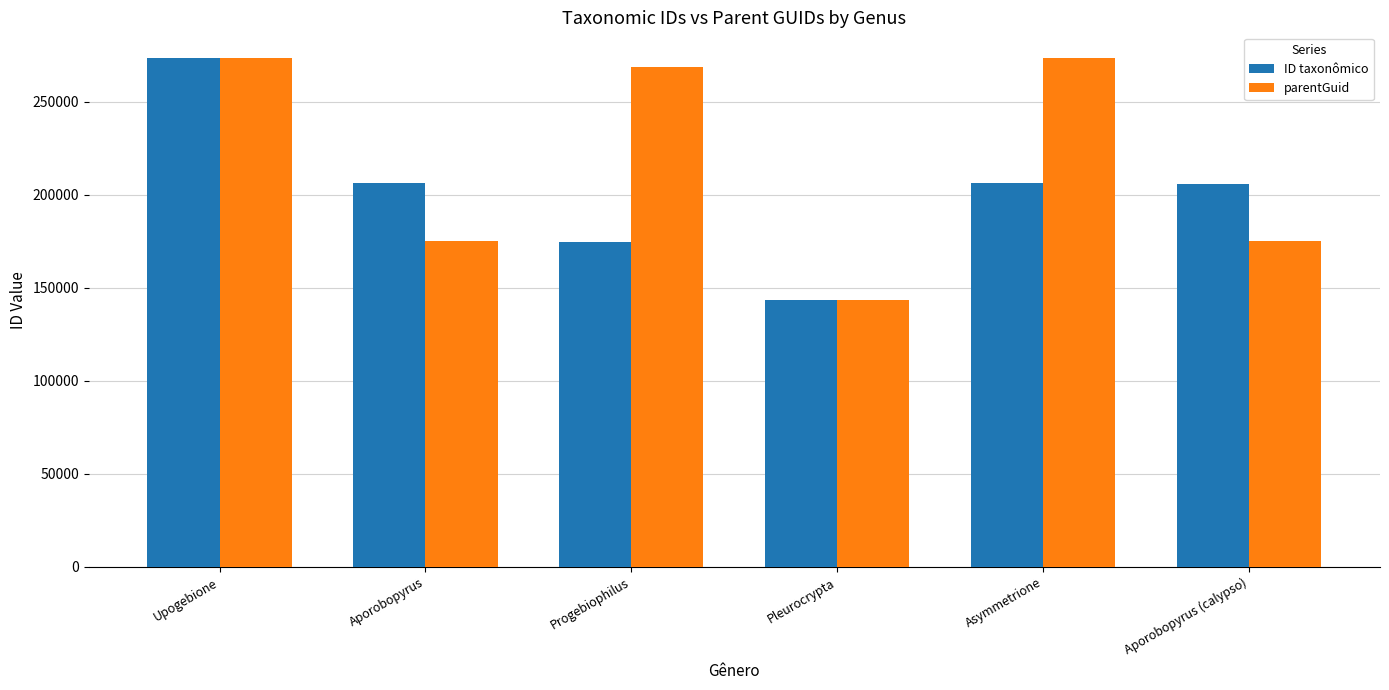

What are all the series names shown in the legend?

ID taxonômico, parentGuid